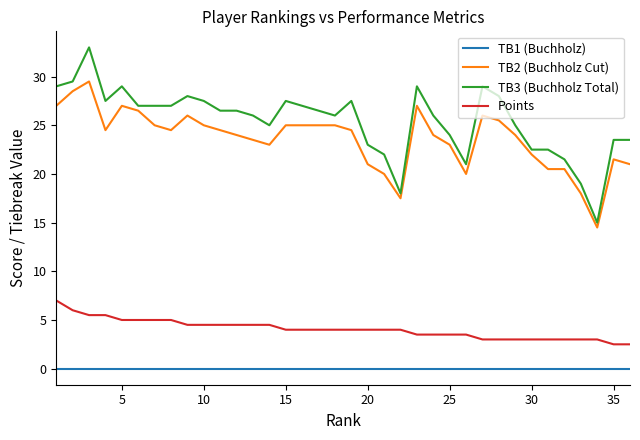

What is the maximum value shown in the chart?

33.0